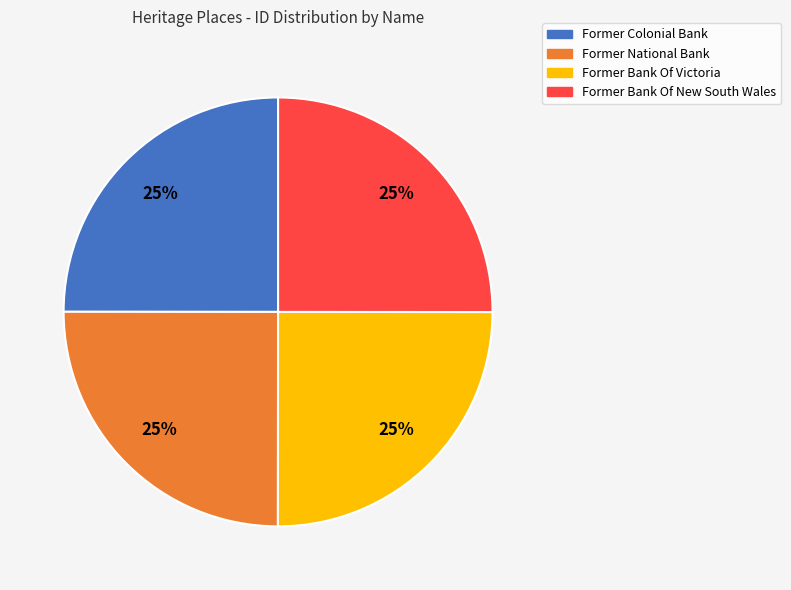

Is it true that Former National Bank is 40% of the pie?

False